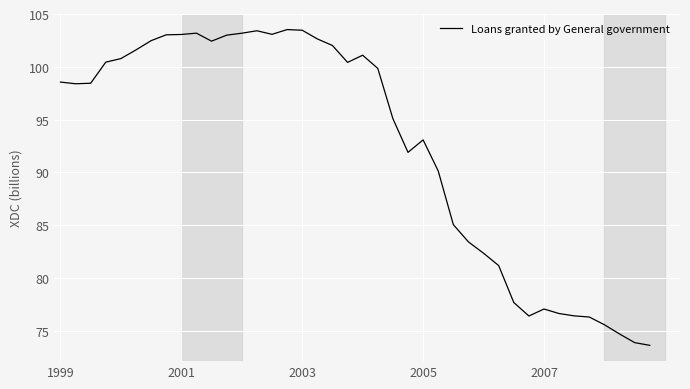

What is the difference between the maximum and minimum values?

29.9